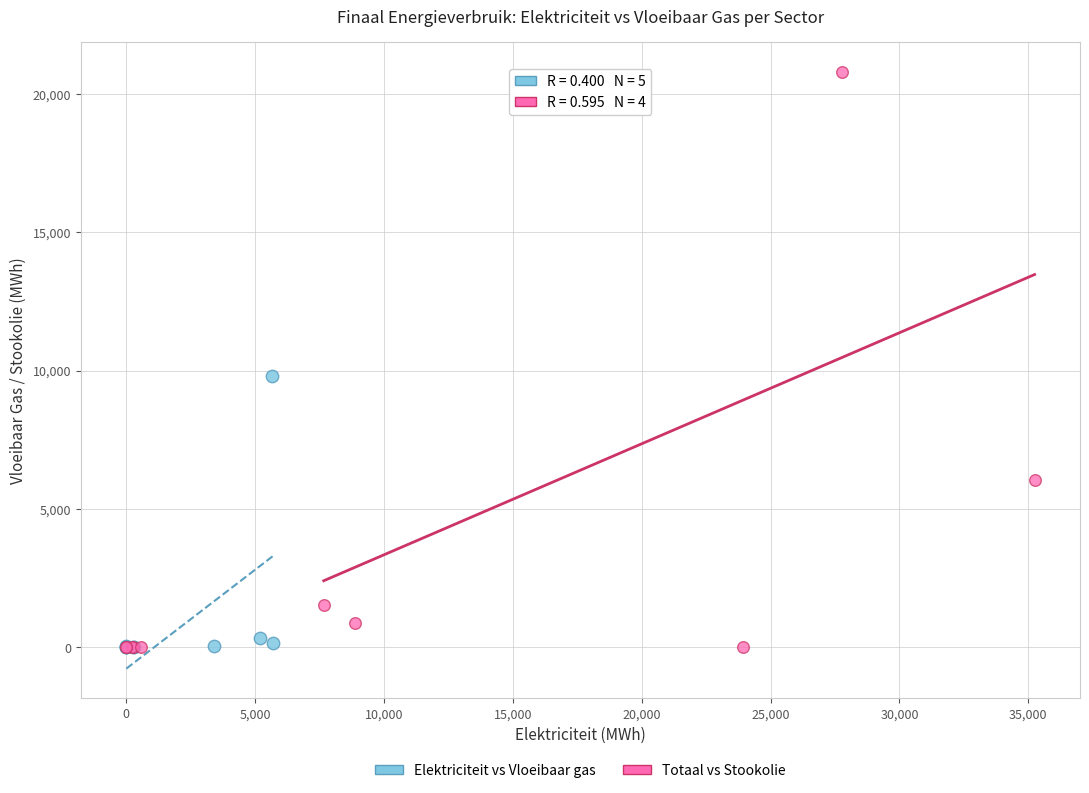

Which series reaches the maximum Y coordinate?

Totaal vs Stookolie